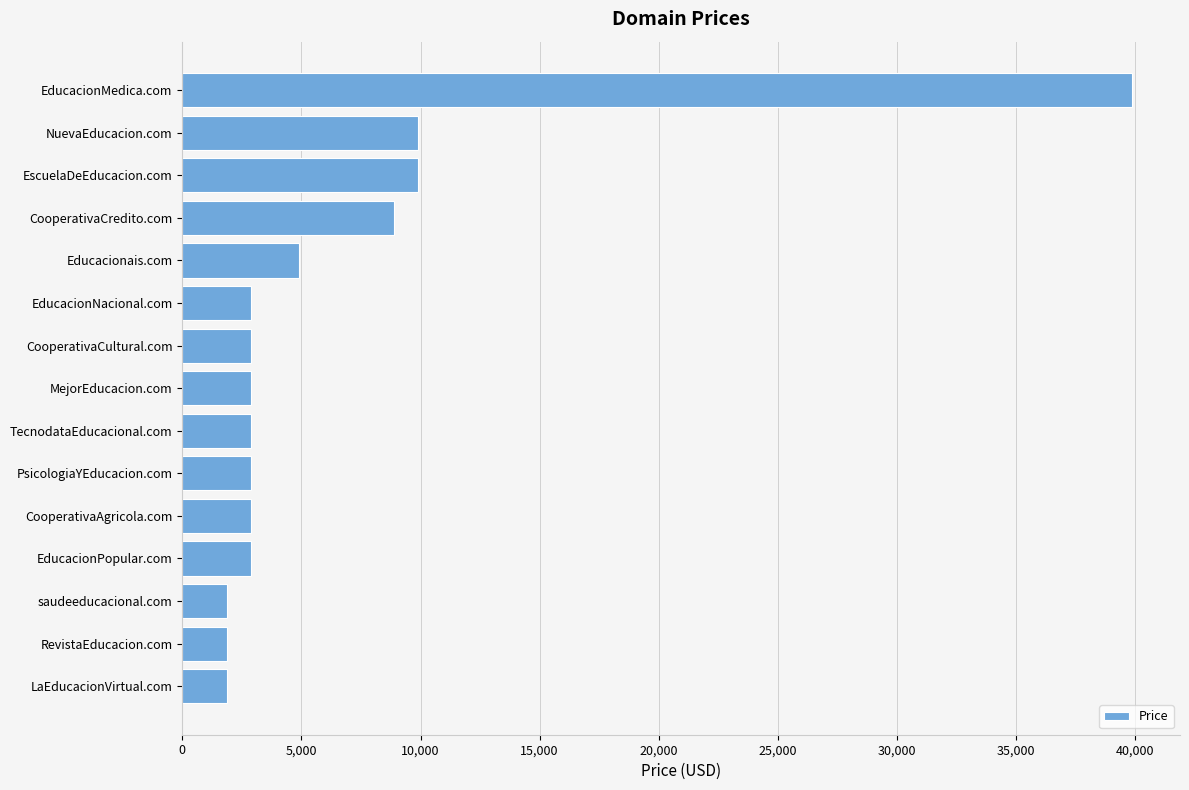

Which has a higher value, EducacionMedica.com or CooperativaCredito.com?

EducacionMedica.com